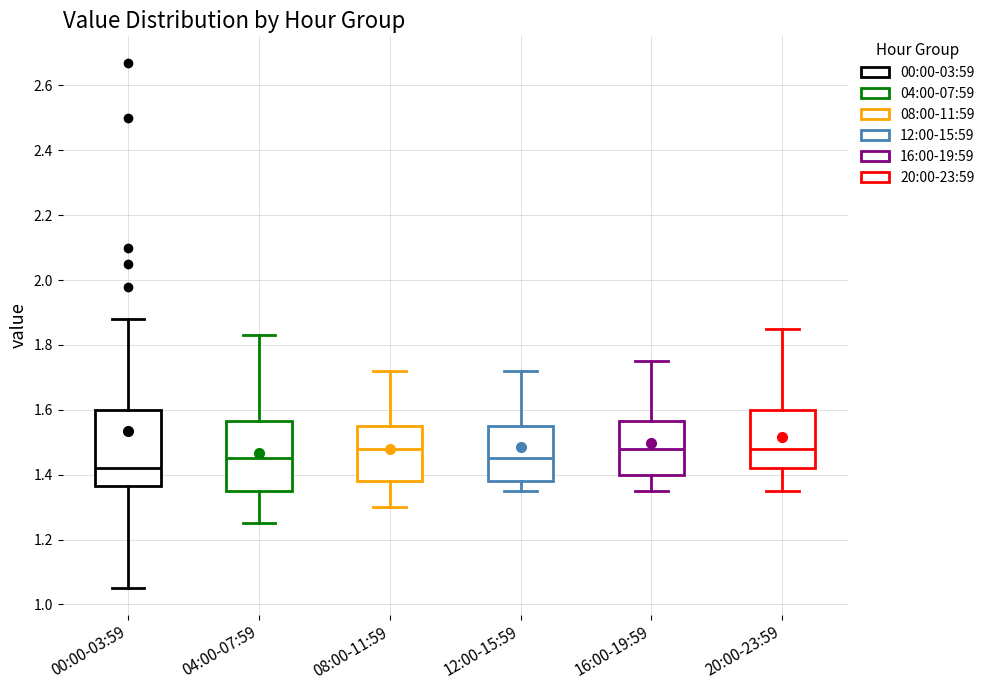

Which box is the tallest, from its lower edge to its upper edge?

00:00-03:59